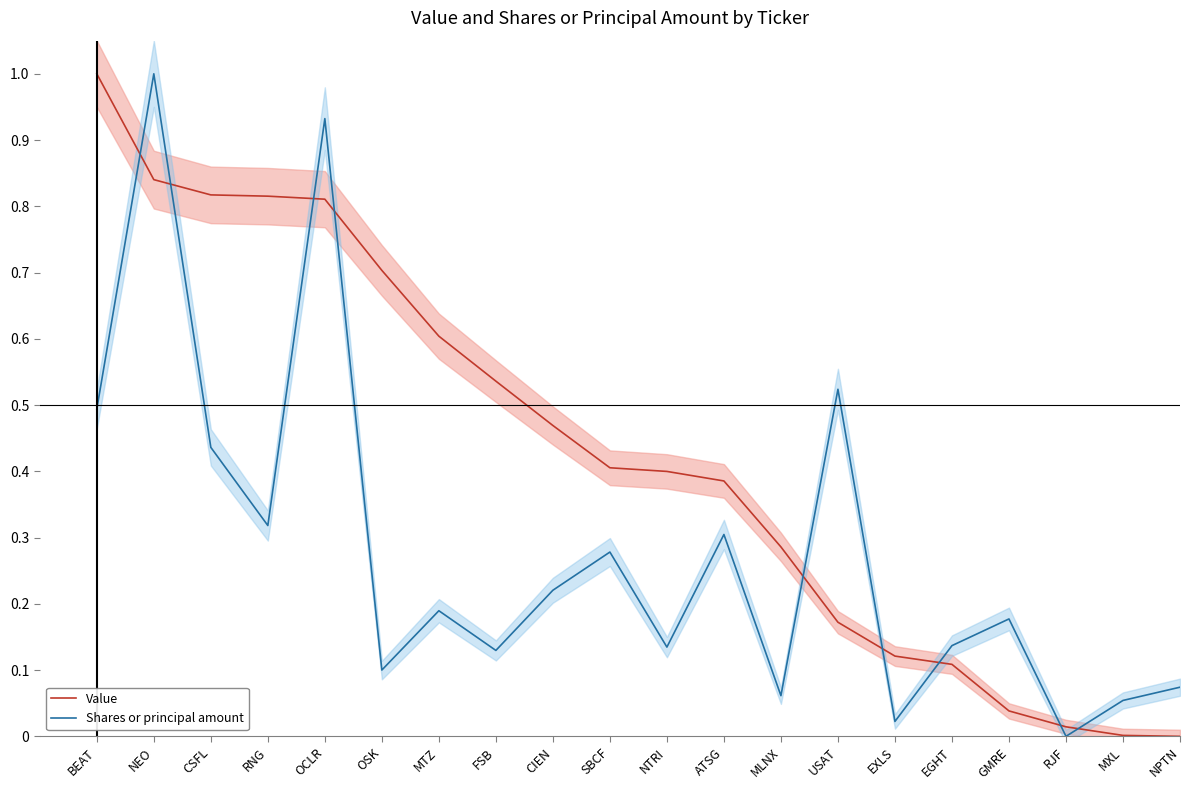

Reading left to right, transcribe all the data shown in this chart.

Value: 1.0	0.8	0.8	0.8	0.8	0.7	0.6	0.5	0.5	0.4	0.4	0.4	0.3	0.2	0.1	0.1	0.0	0.0	0.0	0.0
Shares or principal amount: 0.5	1.0	0.4	0.3	0.9	0.1	0.2	0.1	0.2	0.3	0.1	0.3	0.1	0.5	0.0	0.1	0.2	0.0	0.1	0.1